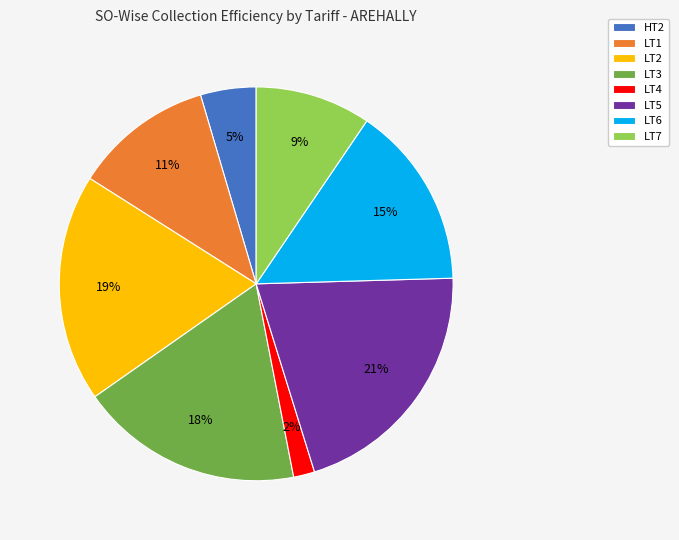

To the nearest percent, what is the average slice percentage?

12%